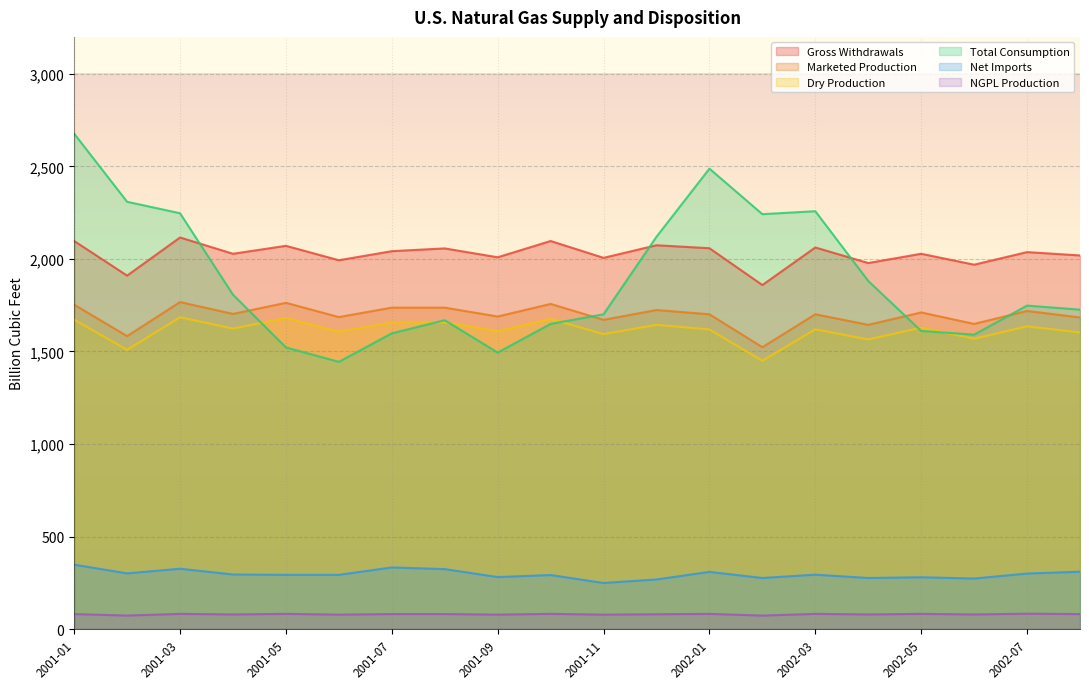

Where is the first local maximum for Marketed Production?

2001-03